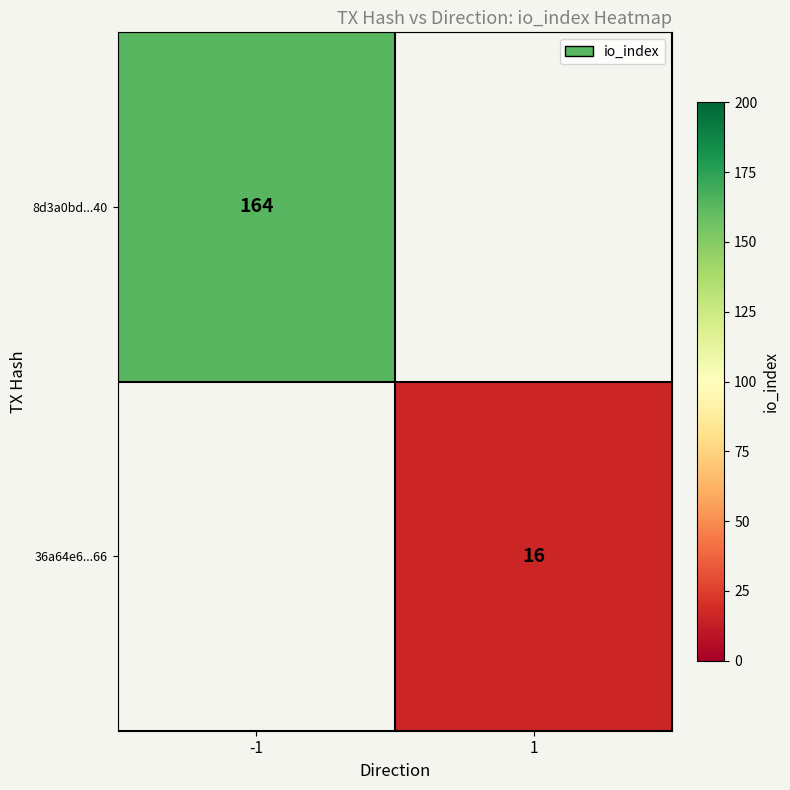

The 8d3a0bd...40 series shows 45.3 at -1. True or false?

False